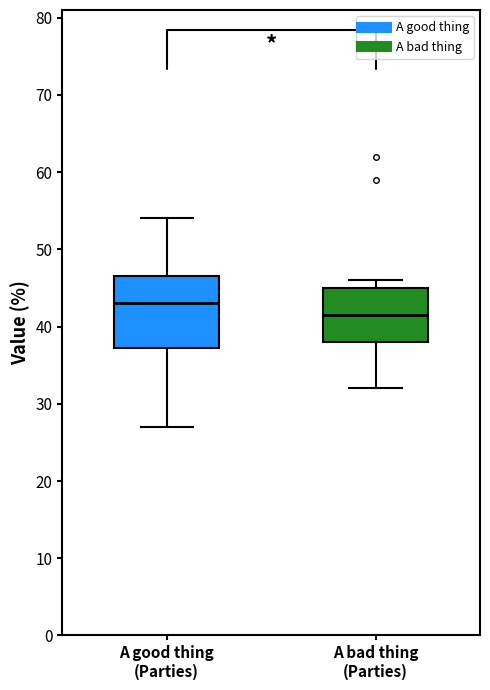

Which box's median line is the highest?

A good thing (Parties)